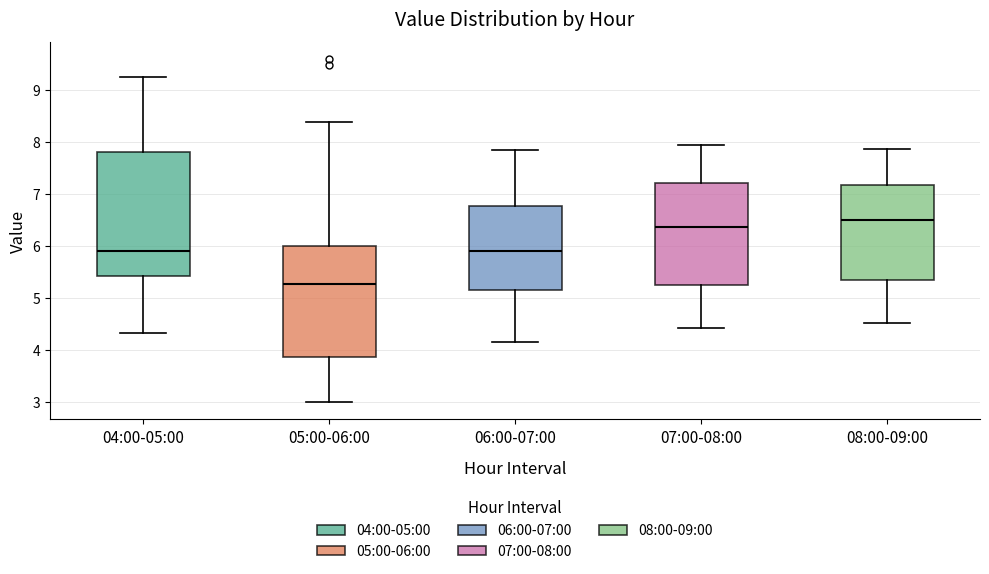

Reading left to right, transcribe this box plot: for each box, give where its median line is, the range the box spans, and where its two whiskers end, as read against the y-axis. The values are not printed on the chart, so give them approximately, as read against the axis.

04:00-05:00: median 5.9, box 5.4 to 7.8, whiskers 4.3 to 9.3
05:00-06:00: median 5.3, box 3.9 to 6.0, whiskers 3.0 to 8.4
06:00-07:00: median 5.9, box 5.2 to 6.8, whiskers 4.2 to 7.9
07:00-08:00: median 6.4, box 5.2 to 7.2, whiskers 4.4 to 8.0
08:00-09:00: median 6.5, box 5.4 to 7.2, whiskers 4.5 to 7.9